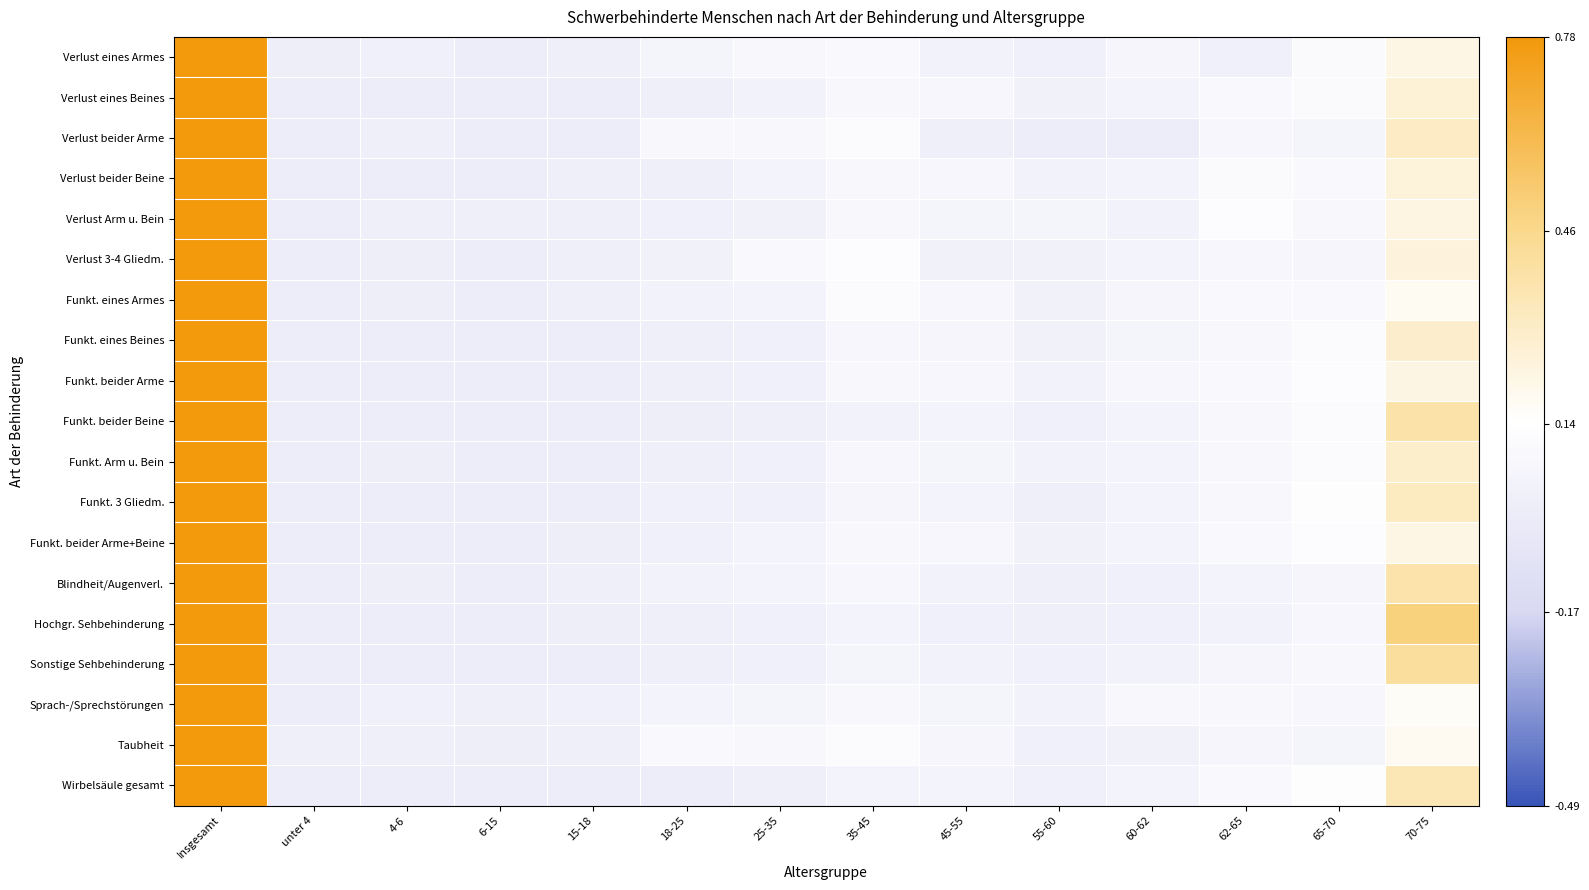

What is the spread (max minus min) of values at 70-75?

0.3